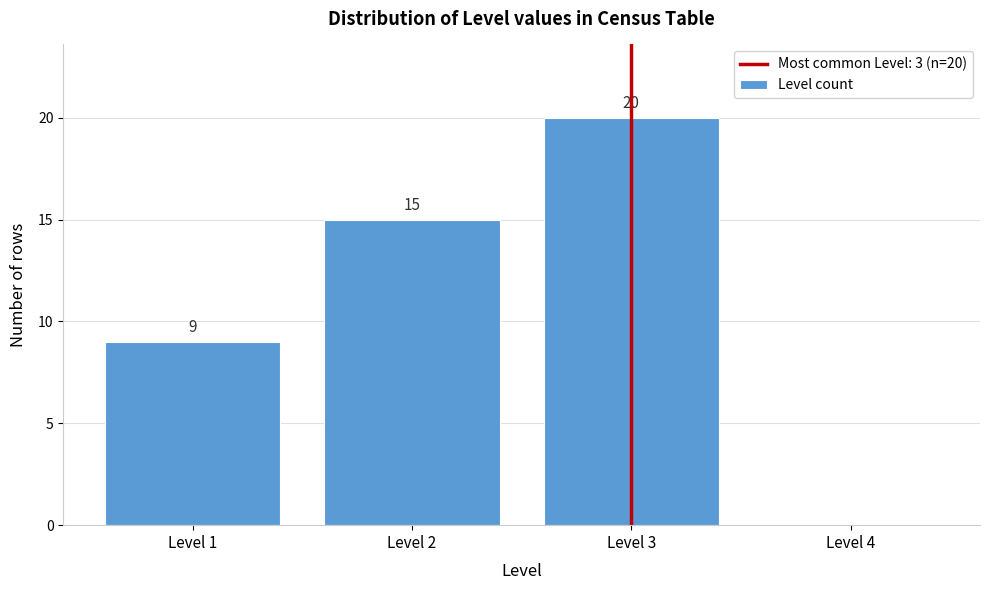

Over which range of the x-axis is the bar tallest?

2.5 to 3.5